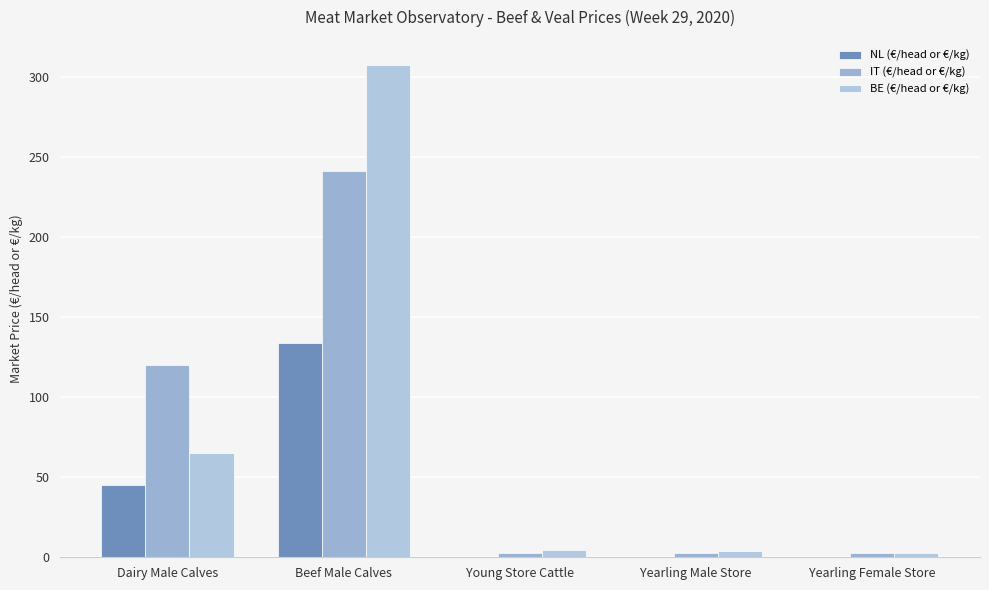

Which series has the widest spread of values?

BE (€/head or €/kg)